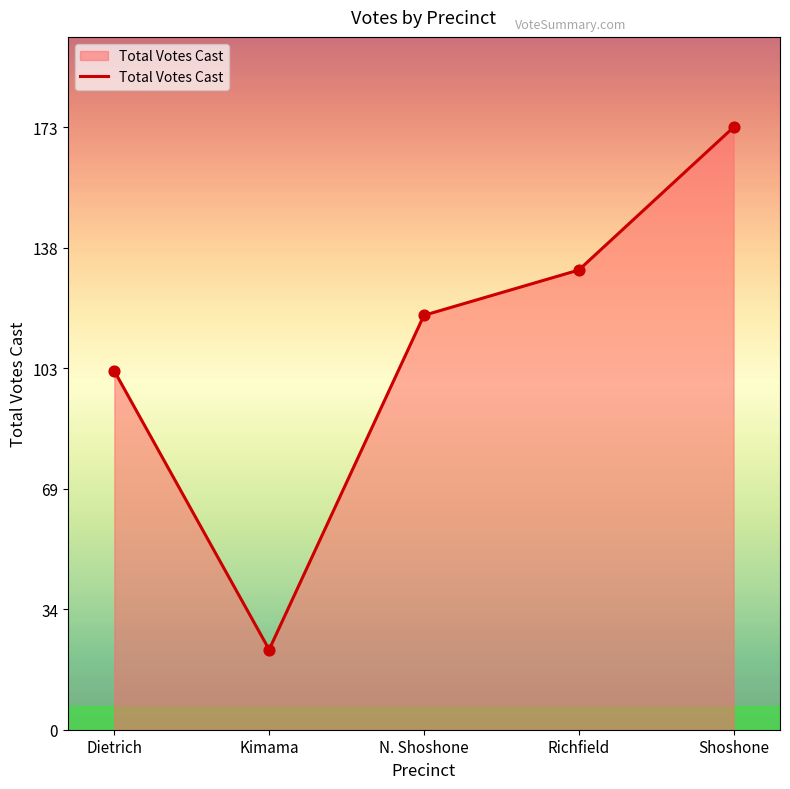

Between Richfield and N. Shoshone, which is larger?

Richfield